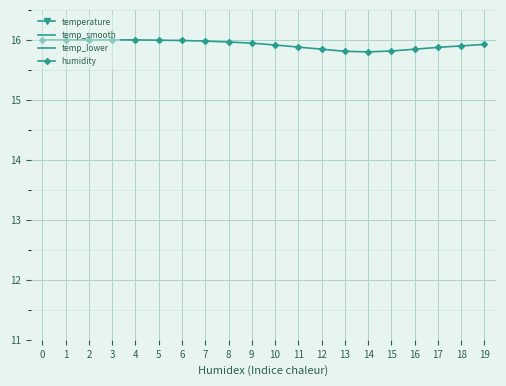

Between 15 and 3, which is larger?

15